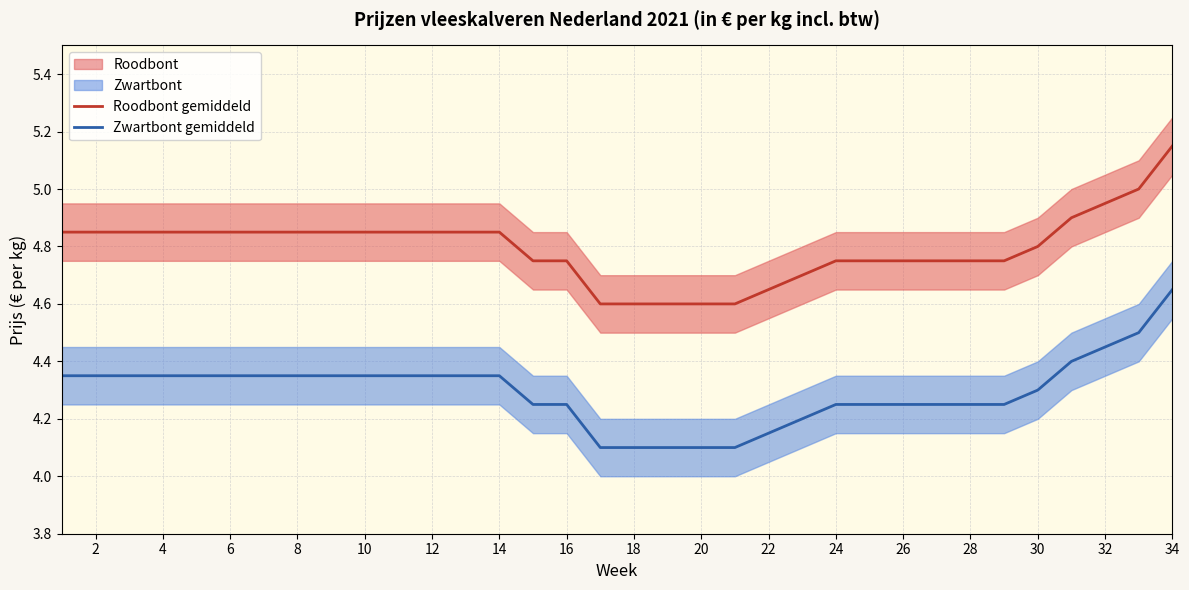

True or false: Roodbont gemiddeld and Zwartbont gemiddeld cross at least once.

False